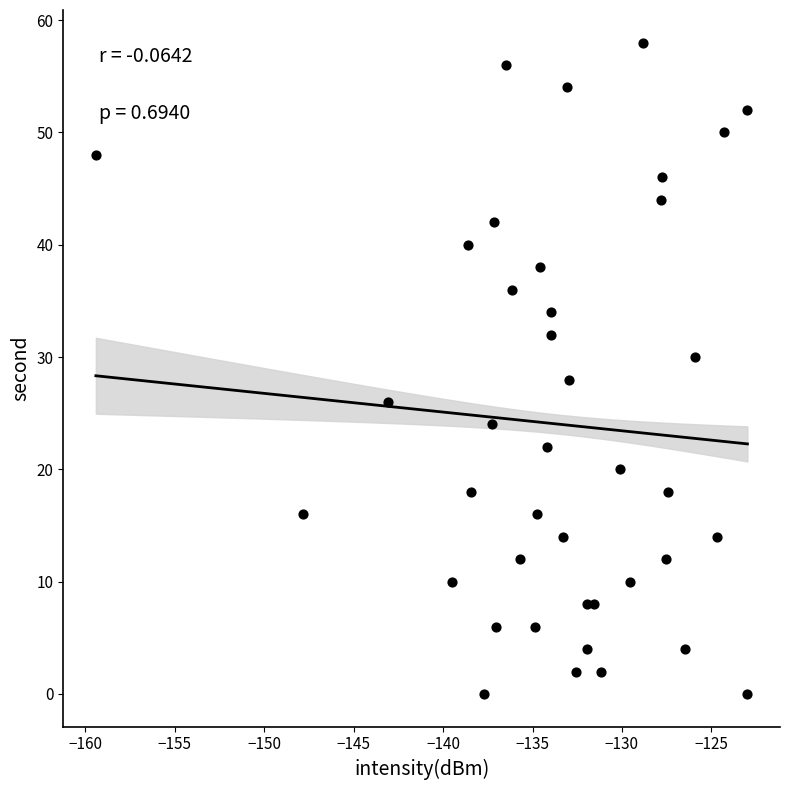

What is the range of Y values (max minus min)?

58